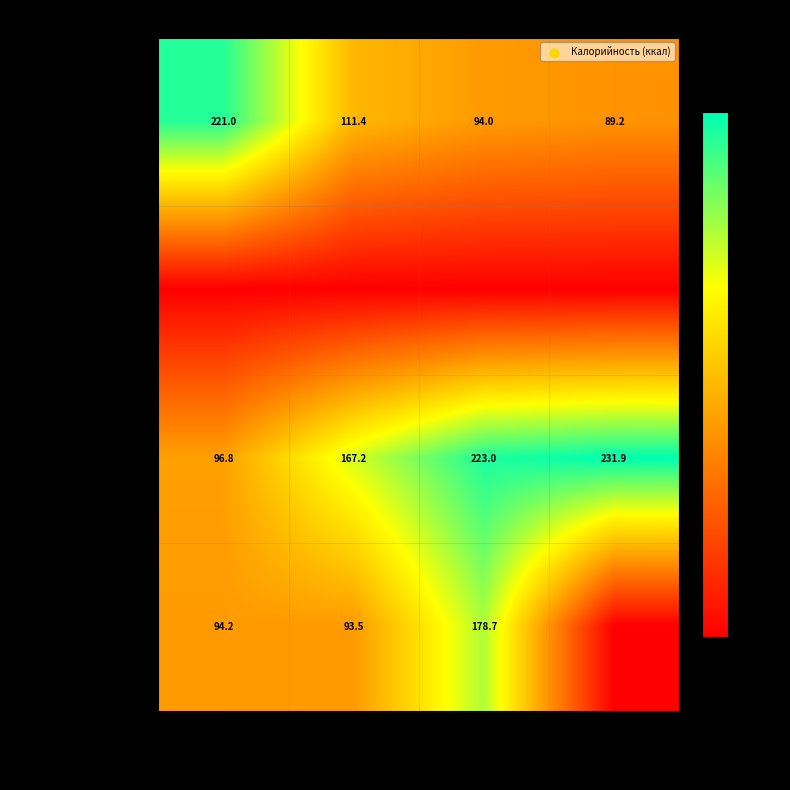

The value of Обед (закуска/1-2 бл.) at хлеб / тефтеля is 120.2. True or false?

False